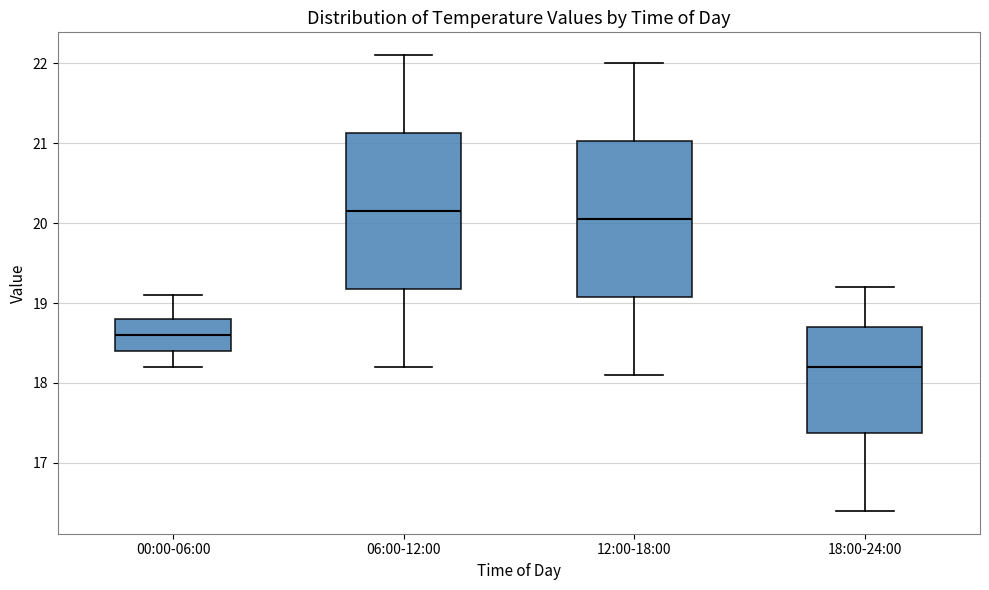

Where does the lower whisker of the box for 00:00-06:00 end on the y-axis? The values are not printed on the chart, so give them approximately, as read against the axis.

18.2